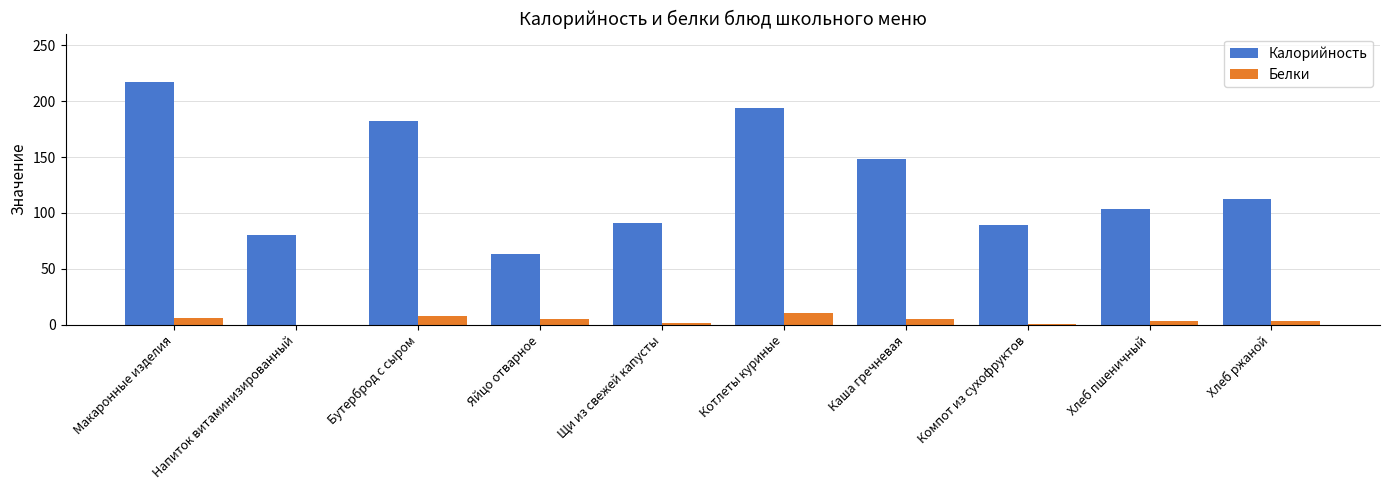

How many distinct data groups are displayed?

2